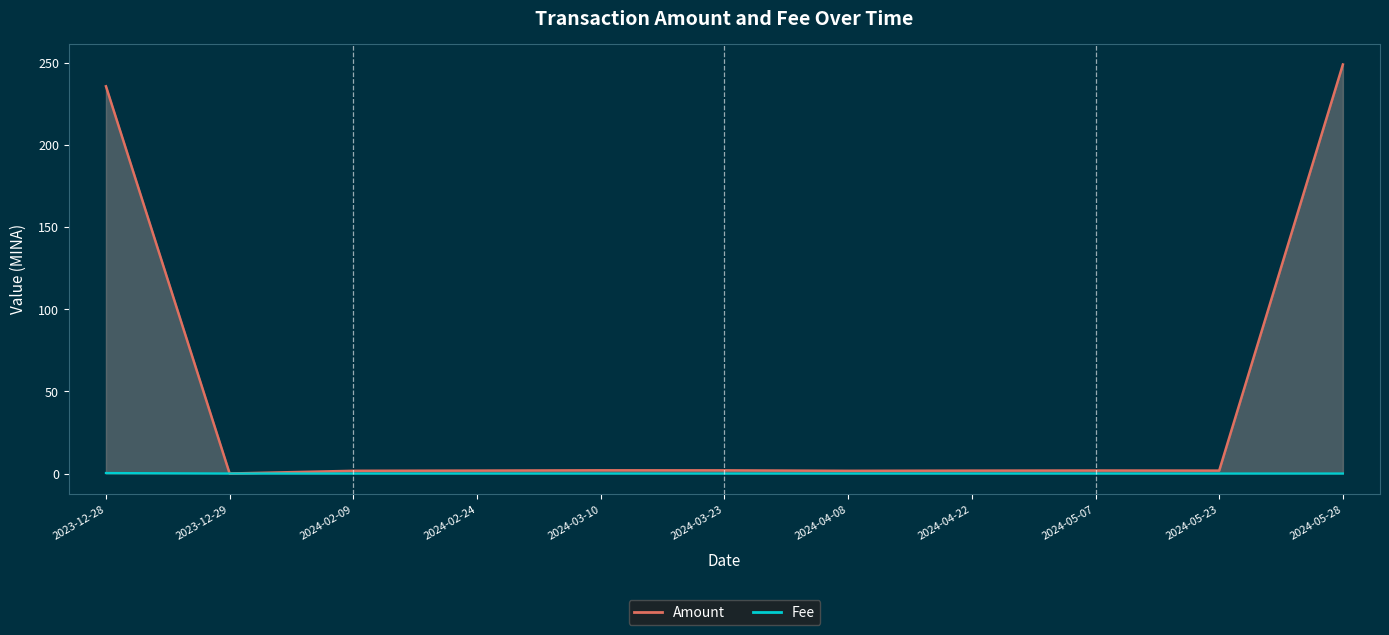

True or false: Fee has a value of 0.0 at 2024-05-23.

True